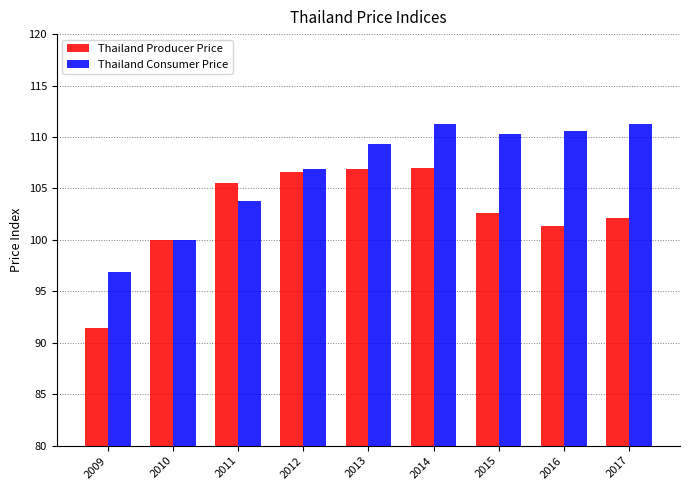

Are the bars horizontal?

No